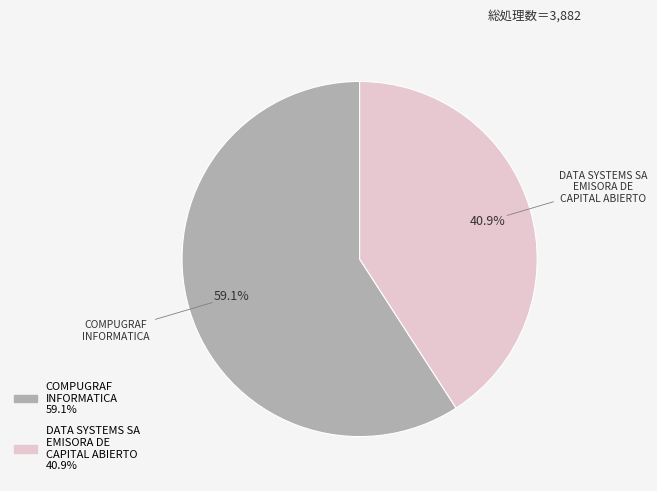

To the nearest percent, what is the average slice percentage?

50%